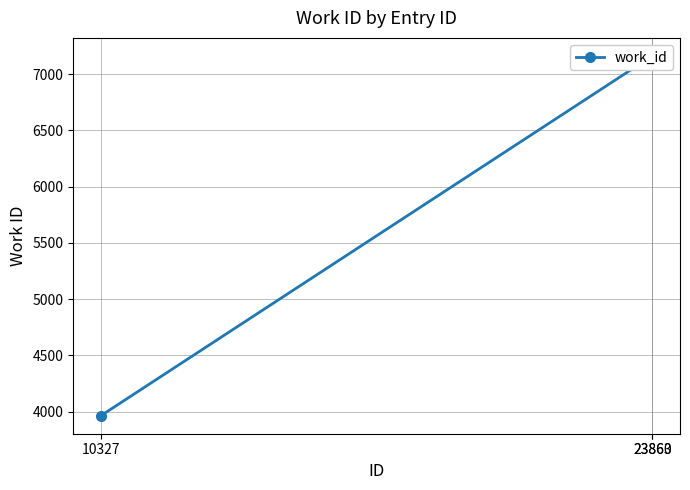

Which has a higher value, 23863 or 23860?

23863